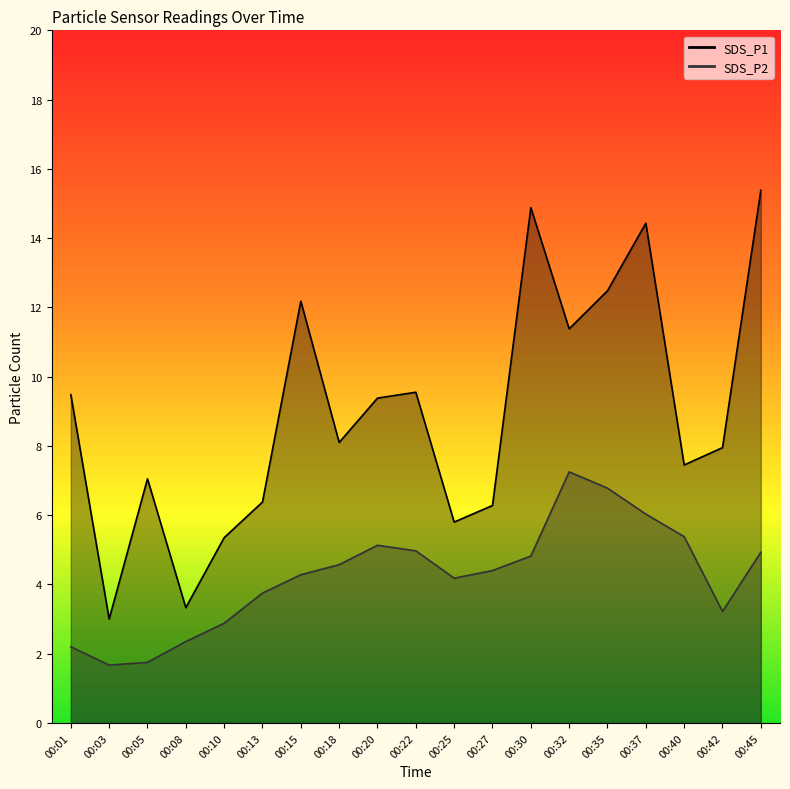

True or false: SDS_P2 and SDS_P1 intersect in this chart.

False